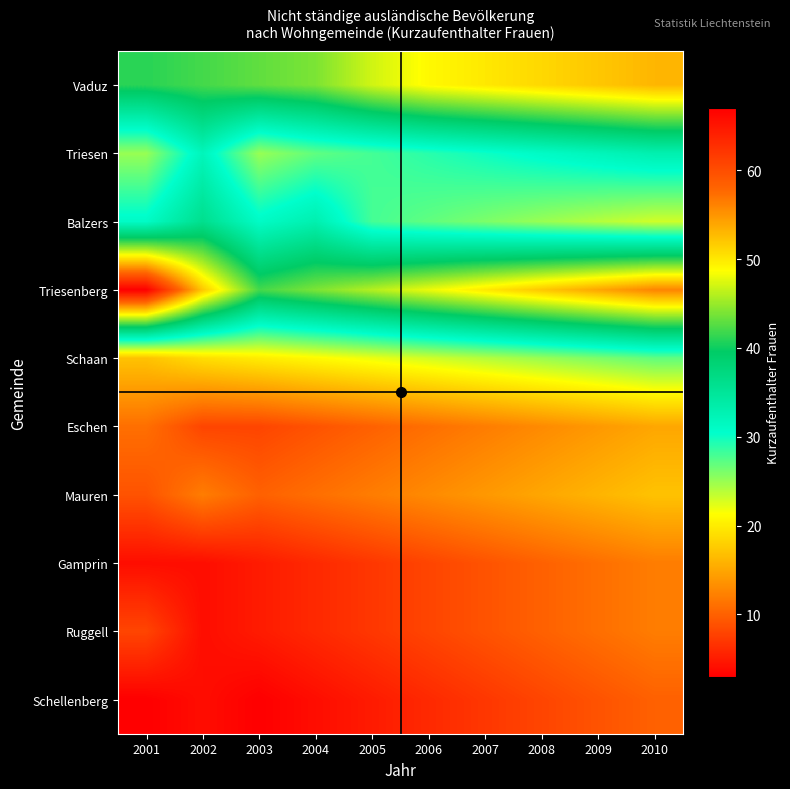

Reading left to right, list all the values displayed in this chart.

Vaduz: 2001=41	2002=42	2003=43	2004=44	2005=47	2006=49	2007=50	2008=51	2009=52	2010=53
Triesen: 2001=25	2002=32	2003=25	2004=27	2005=28	2006=29	2007=30	2008=31	2009=32	2010=33
Balzers: 2001=31	2002=36	2003=31	2004=33	2005=28	2006=27	2007=26	2008=25	2009=24	2010=23
Triesenberg: 2001=67	2002=52	2003=42	2004=44	2005=46	2006=48	2007=50	2008=52	2009=54	2010=56
Schaan: 2001=17	2002=19	2003=20	2004=21	2005=22	2006=23	2007=24	2008=25	2009=26	2010=27
Eschen: 2001=11	2002=8	2003=8	2004=9	2005=10	2006=11	2007=12	2008=13	2009=14	2010=15
Mauren: 2001=9	2002=12	2003=10	2004=11	2005=12	2006=13	2007=14	2008=15	2009=16	2010=17
Gamprin: 2001=4	2002=4	2003=5	2004=6	2005=7	2006=8	2007=9	2008=10	2009=11	2010=12
Ruggell: 2001=8	2002=4	2003=5	2004=6	2005=7	2006=8	2007=9	2008=10	2009=11	2010=12
Schellenberg: 2001=3	2002=4	2003=3	2004=4	2005=5	2006=6	2007=7	2008=8	2009=9	2010=10